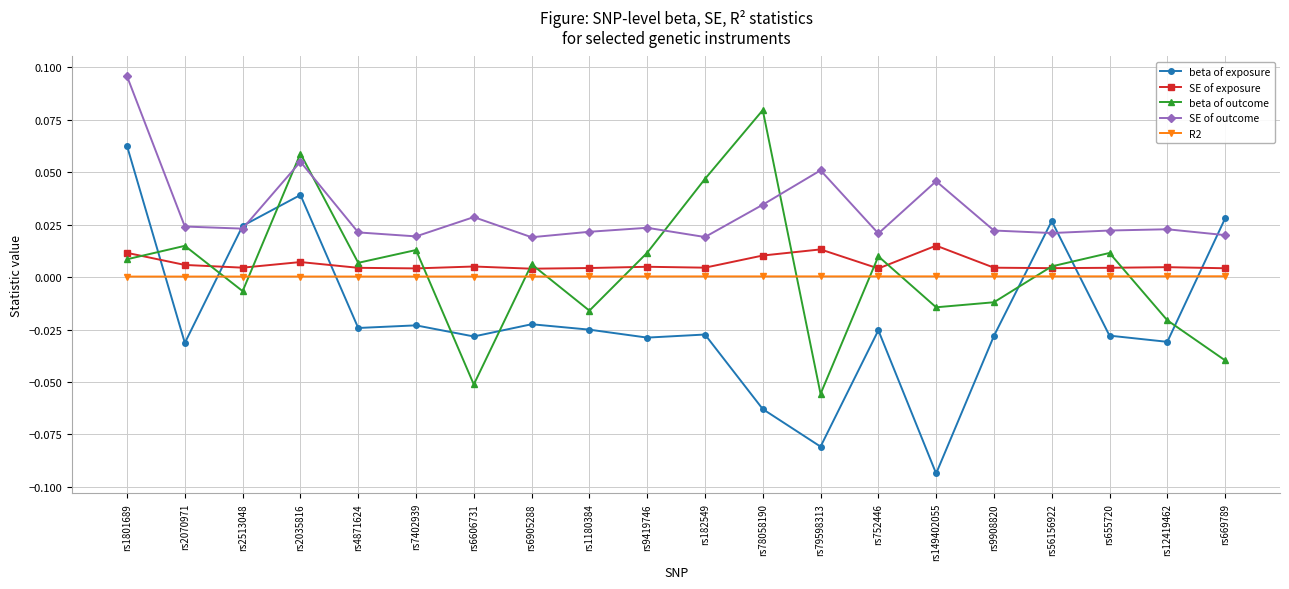

Rank the series by their maximum value, from lowest to highest.

R2, SE of exposure, beta of exposure, beta of outcome, SE of outcome